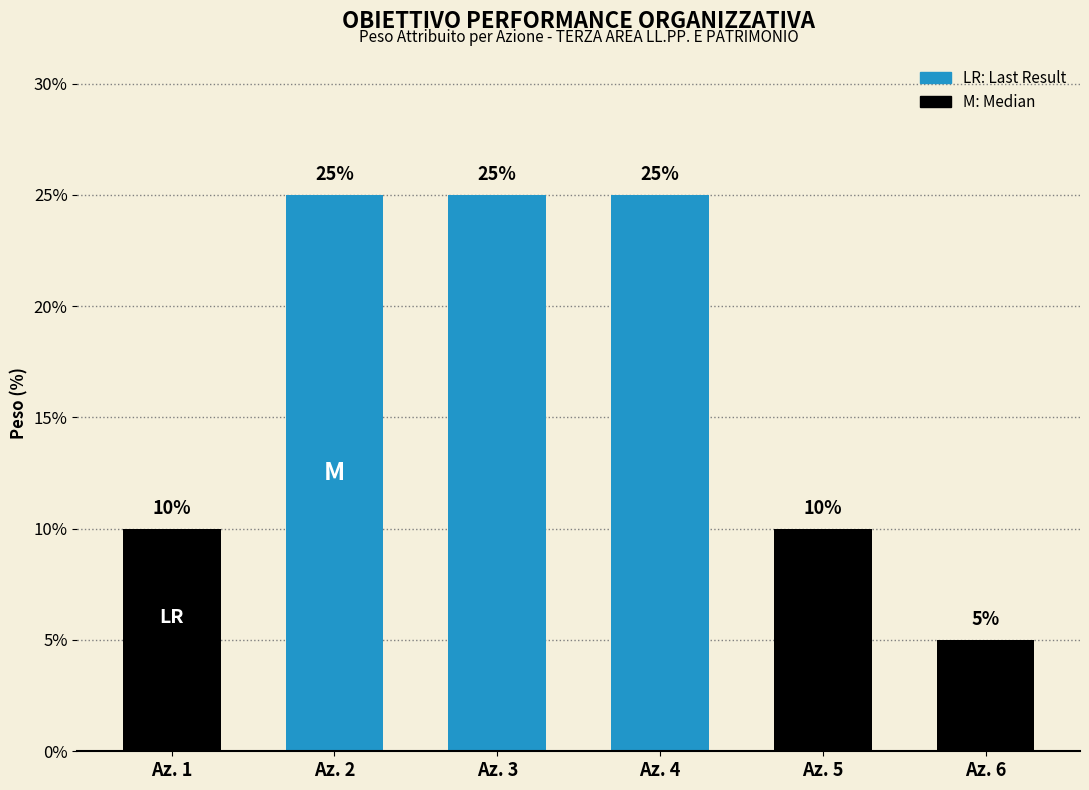

Reading left to right, transcribe all the data shown in this chart.

Az. 1=10	Az. 2=25	Az. 3=25	Az. 4=25	Az. 5=10	Az. 6=5